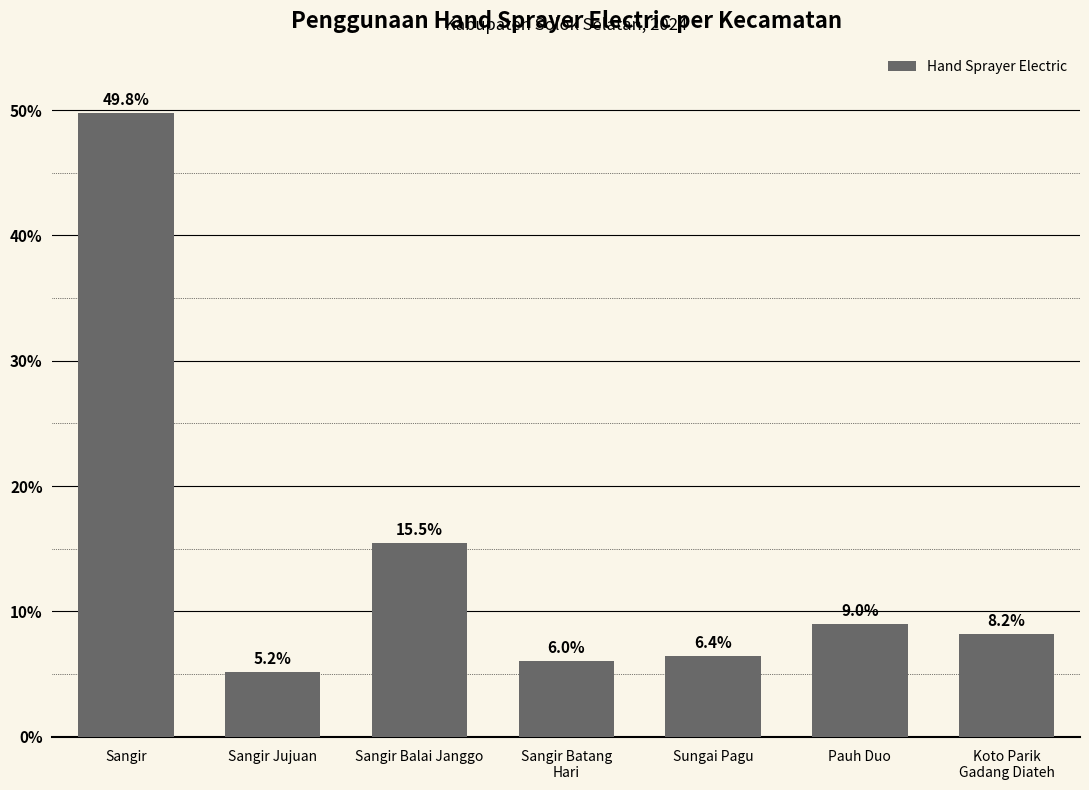

What is the value of the 2nd bar from the left?

5.2